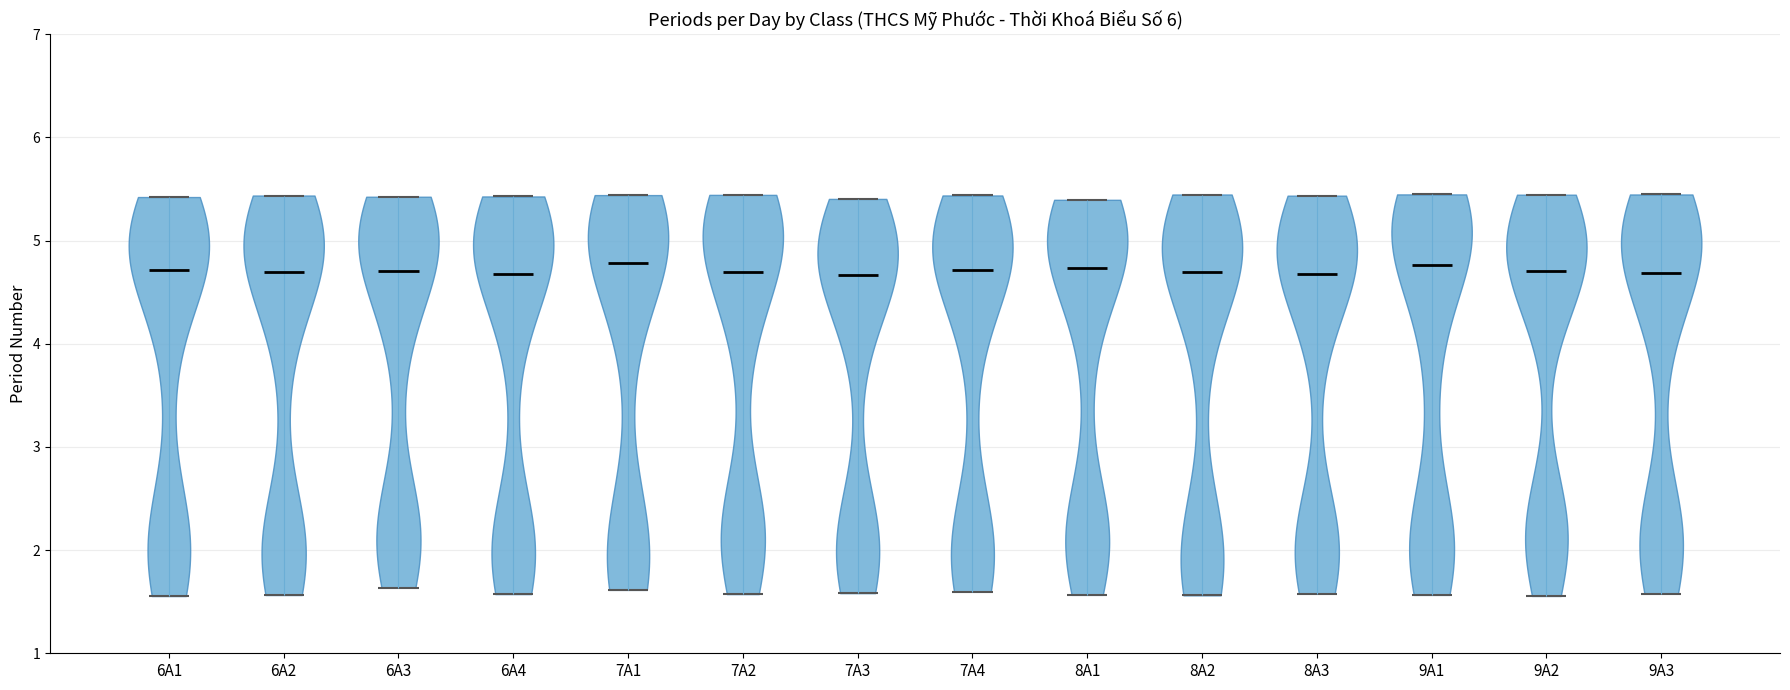

What is the highest point the violin for 6A3 reaches on the y-axis? The values are not printed on the chart, so give them approximately, as read against the axis.

5.4